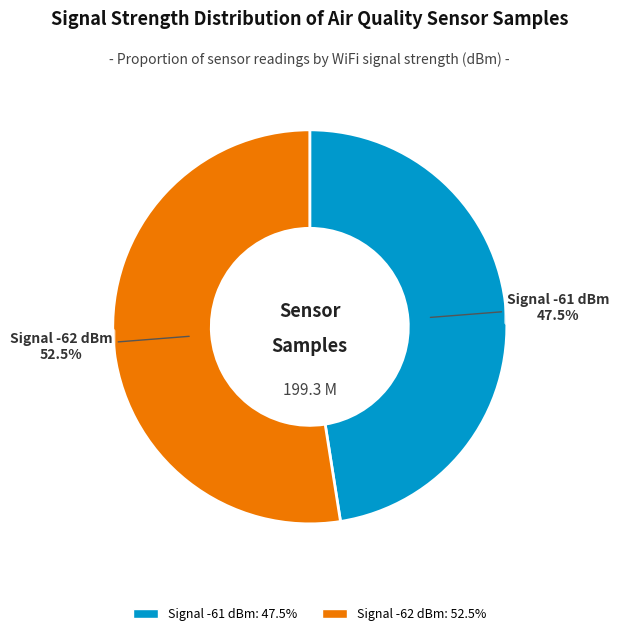

Does any single category account for the majority?

Yes